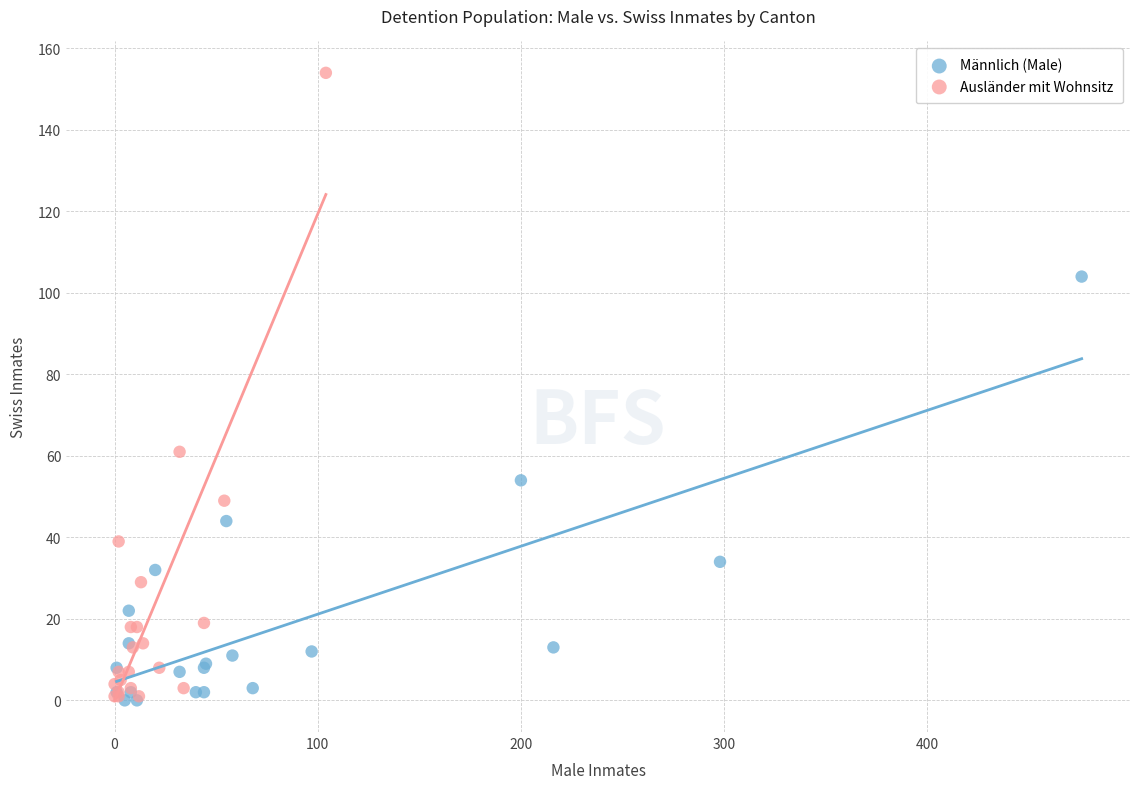

Which series has the widest spread of Y values?

Ausländer mit Wohnsitz